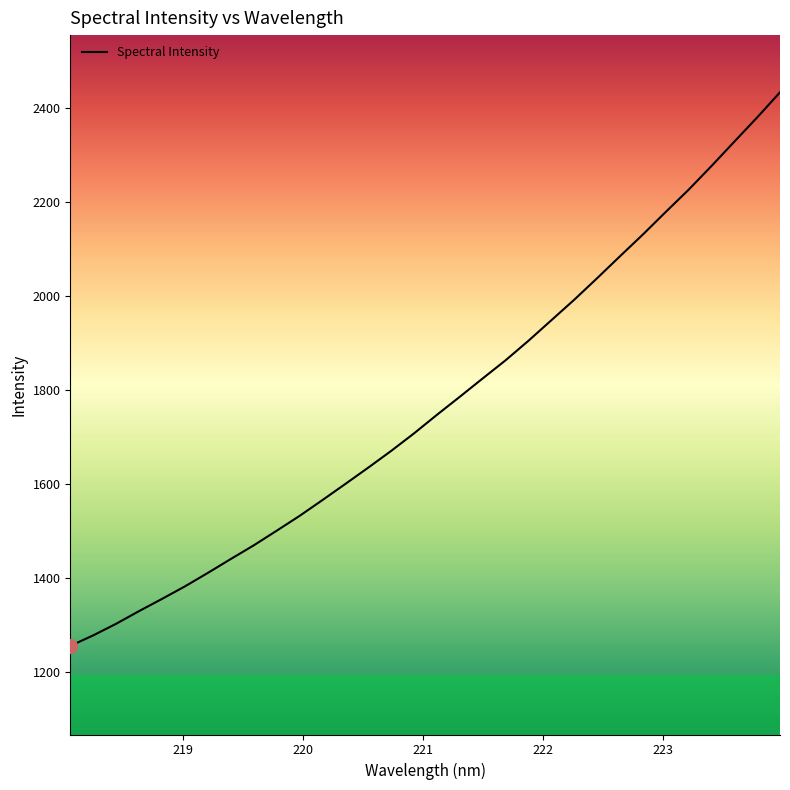

What is the smallest value displayed?

1255.5